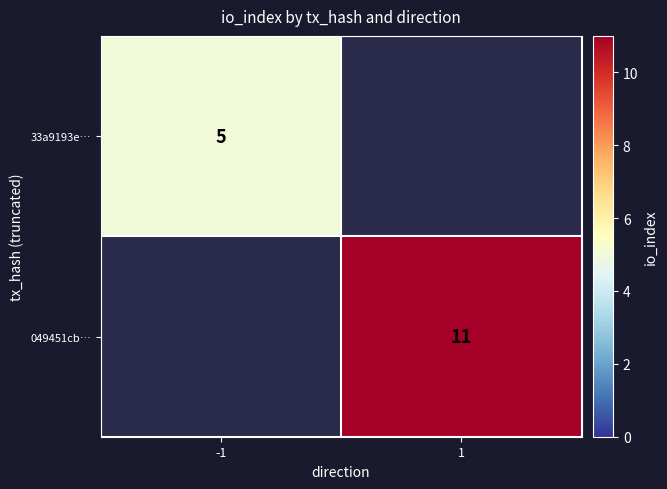

The value of 049451cb… at 1 is 16. True or false?

False